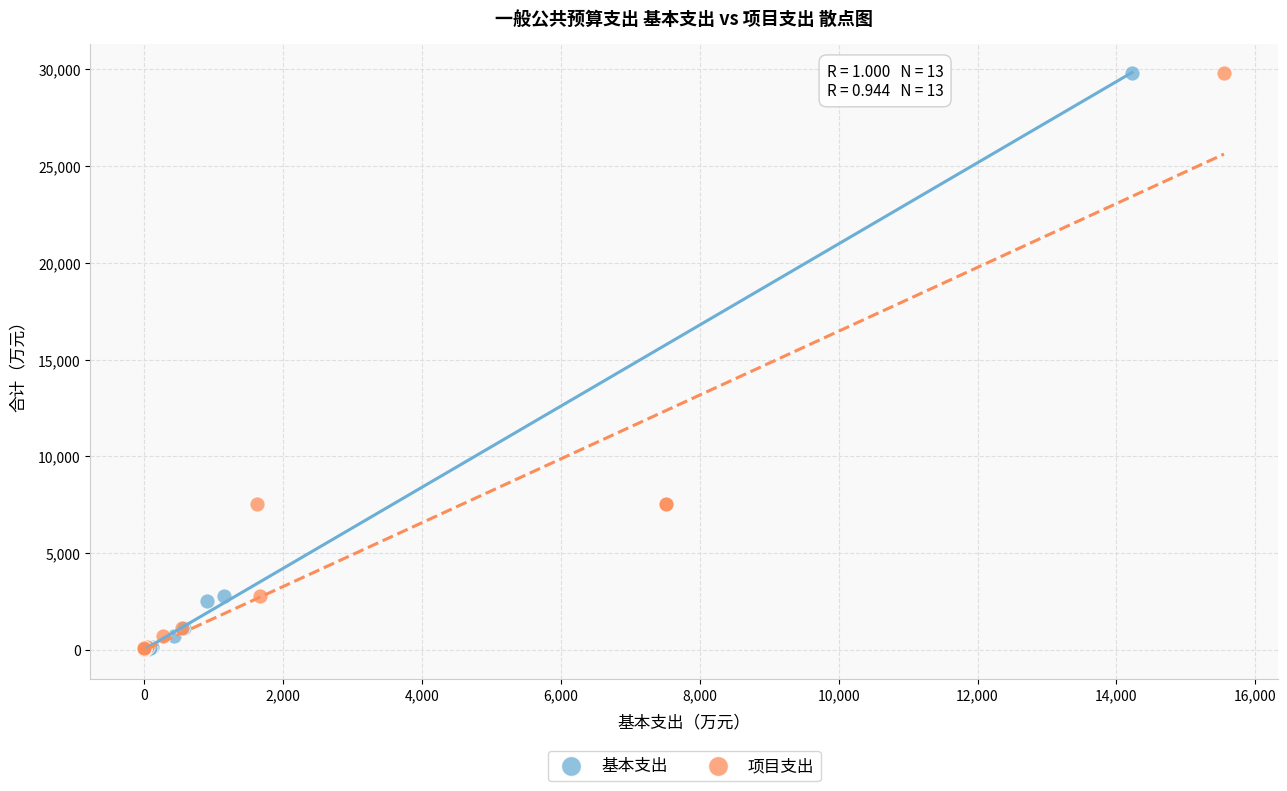

Which series has the largest Y range (max minus min)?

基本支出